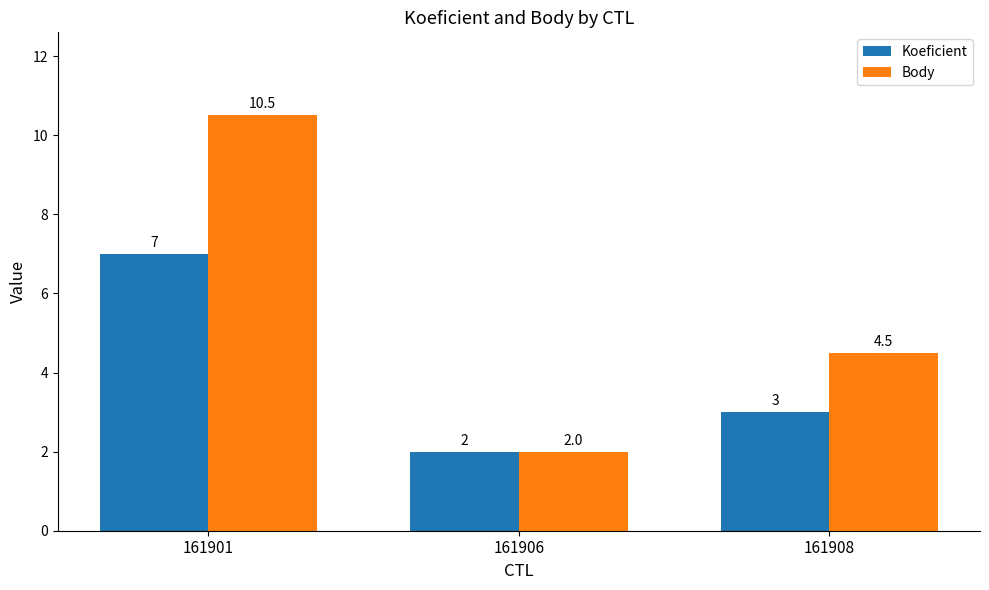

What is the sum of the Body values at 161908 and 161901?

15.0